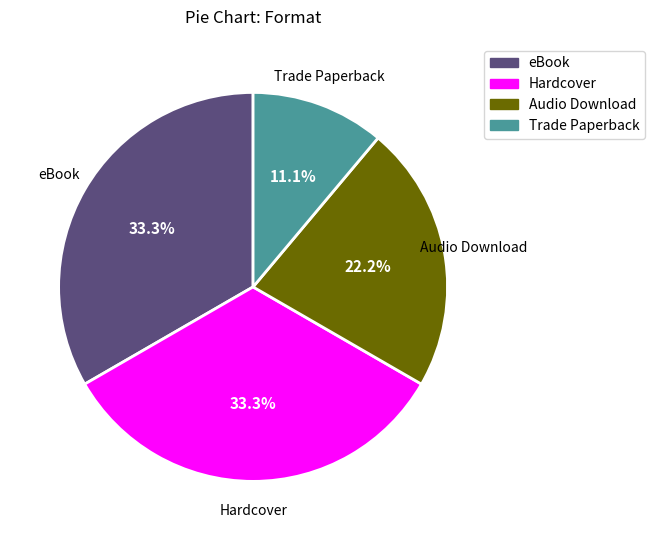

Does any single category account for the majority?

No